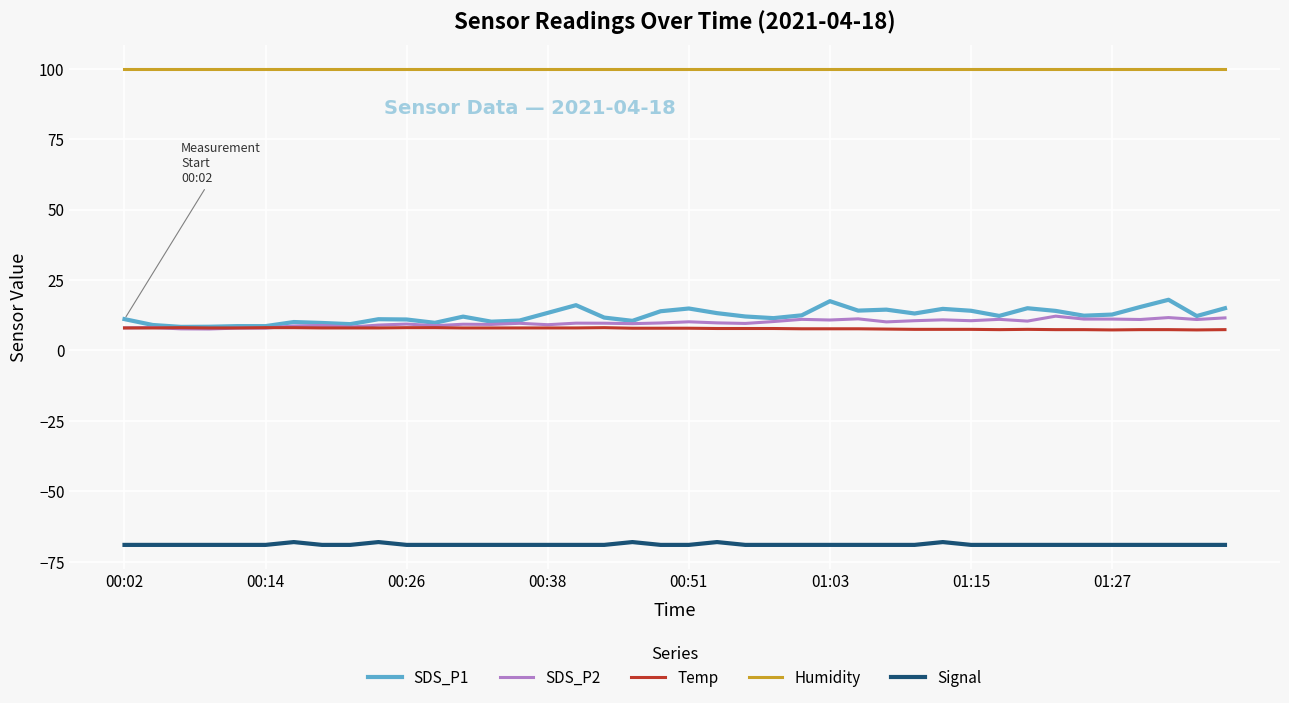

True or false: Temp and Humidity intersect in this chart.

False